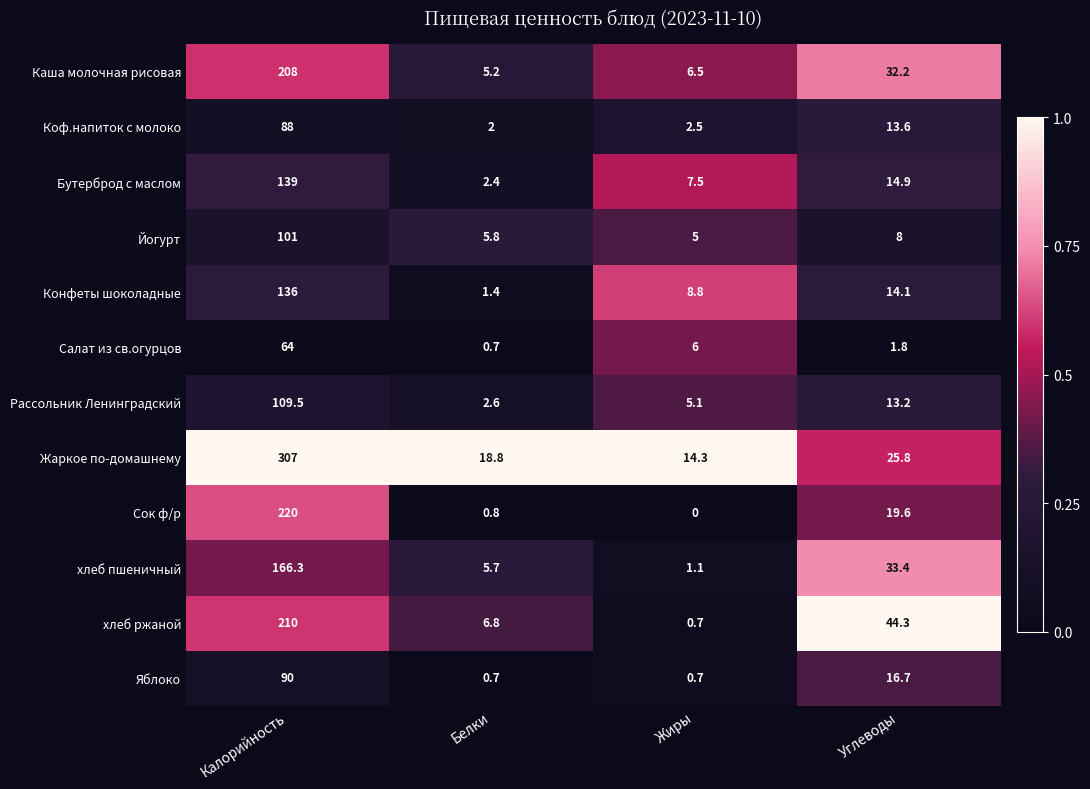

Rank the series by their maximum value, from lowest to highest.

Салат из св.огурцов, Коф.напиток с молоко, Яблоко, Йогурт, Рассольник Ленинградский, Конфеты шоколадные, Бутерброд с маслом, хлеб пшеничный, Каша молочная рисовая, хлеб ржаной, Сок ф/р, Жаркое по-домашнему